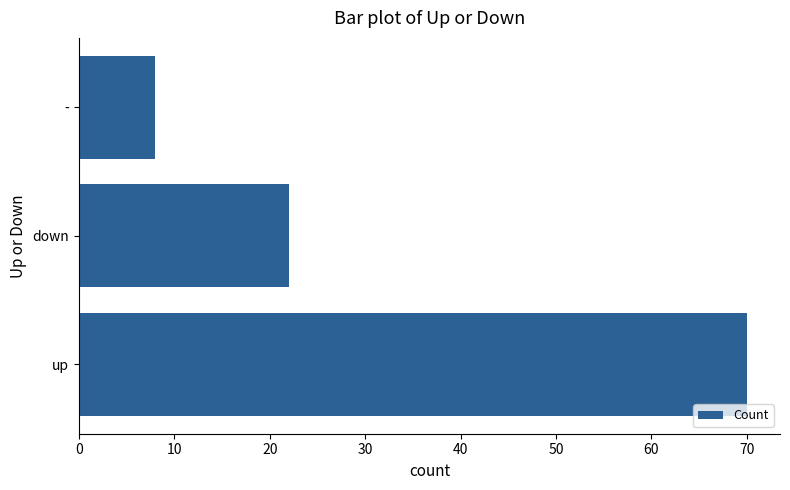

The chart shows a value of 22 at down. True or false?

True